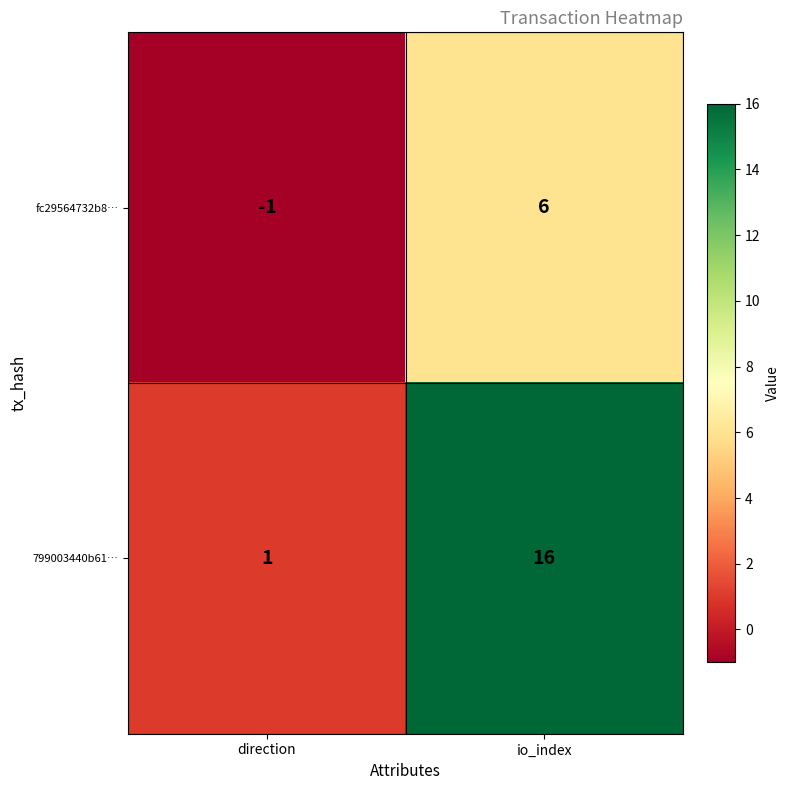

Reading left to right, extract all data points from this chart.

fc29564732b8…: direction=-1	io_index=6
799003440b61…: direction=1	io_index=16